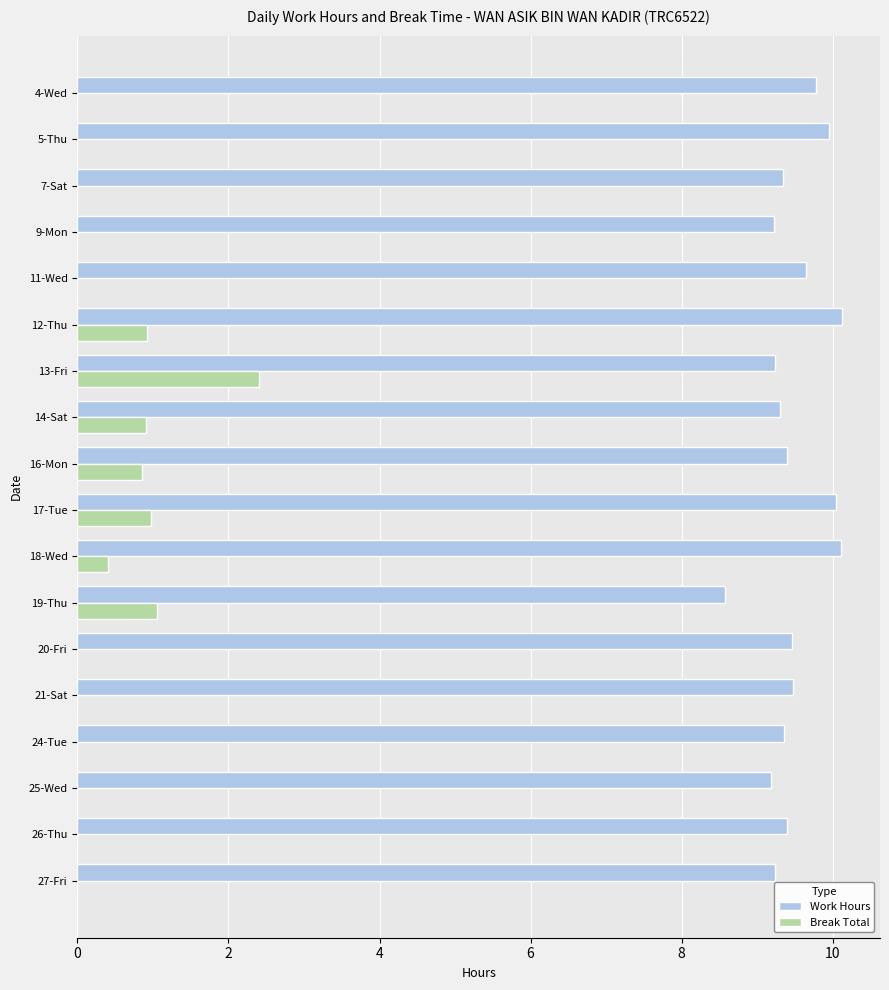

Which series changed the most between 13-Fri and 19-Thu?

Break Total